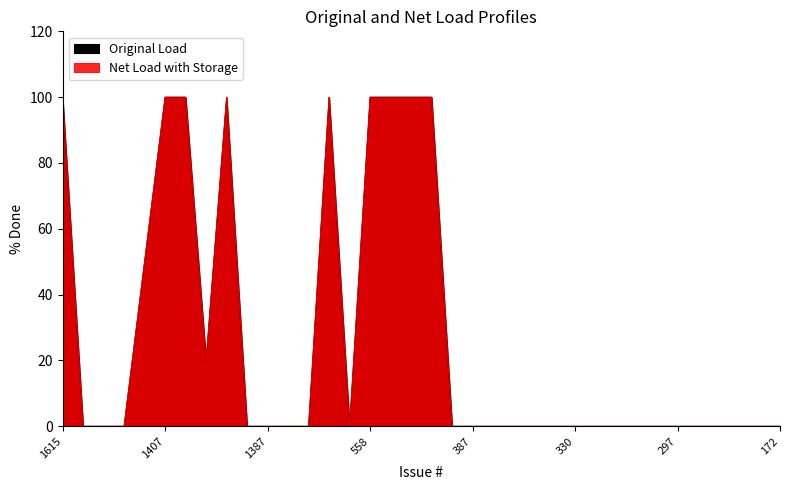

Which series has the widest spread of values?

Original Load